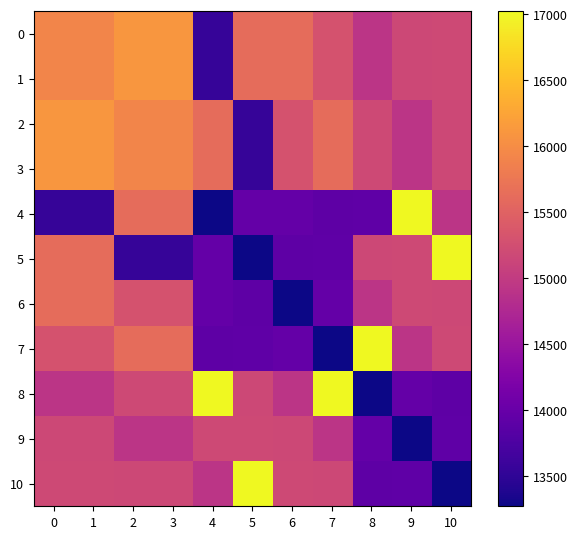

How many distinct data groups are displayed?

11